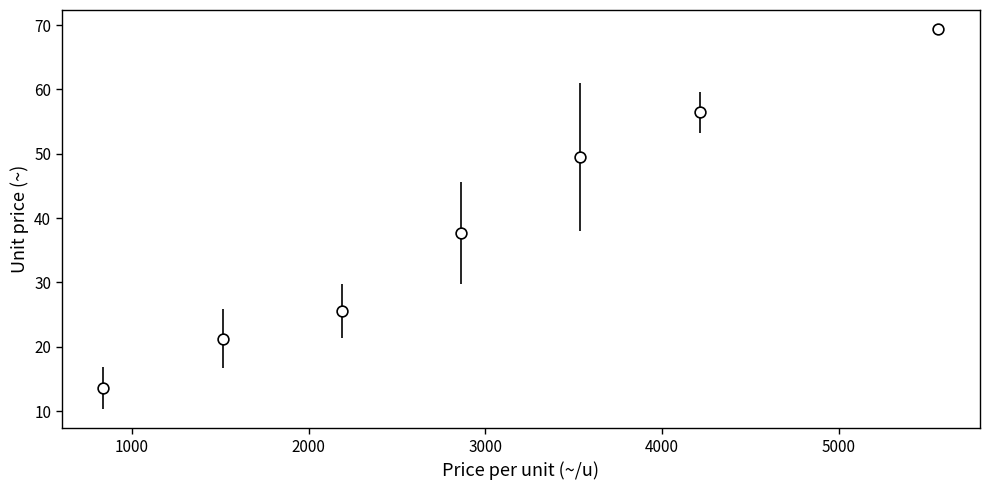

What is the average X value?

2958.9